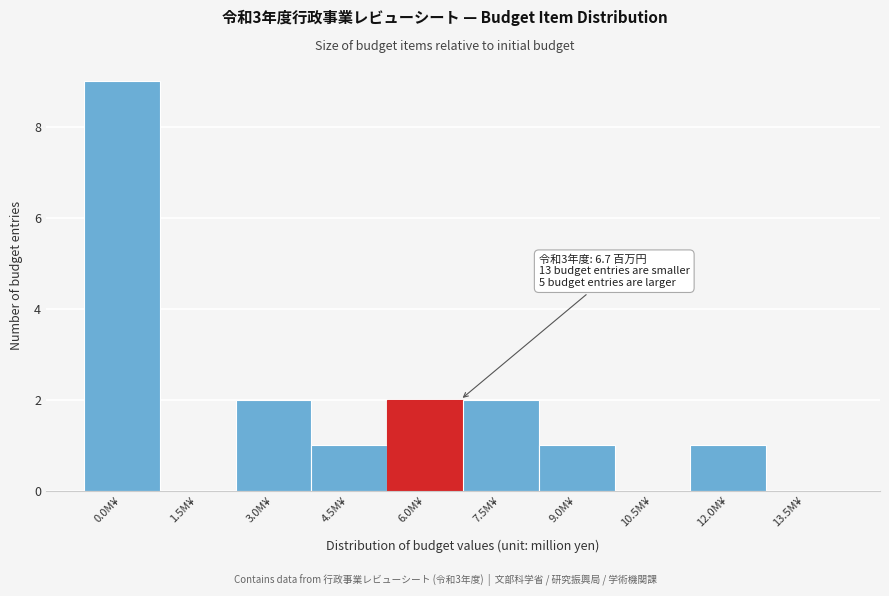

Reading left to right, transcribe all the data shown in this chart.

0.0M¥=9	1.5M¥=0	3.0M¥=2	4.5M¥=1	6.0M¥=2	7.5M¥=2	9.0M¥=1	10.5M¥=0	12.0M¥=1	13.5M¥=0